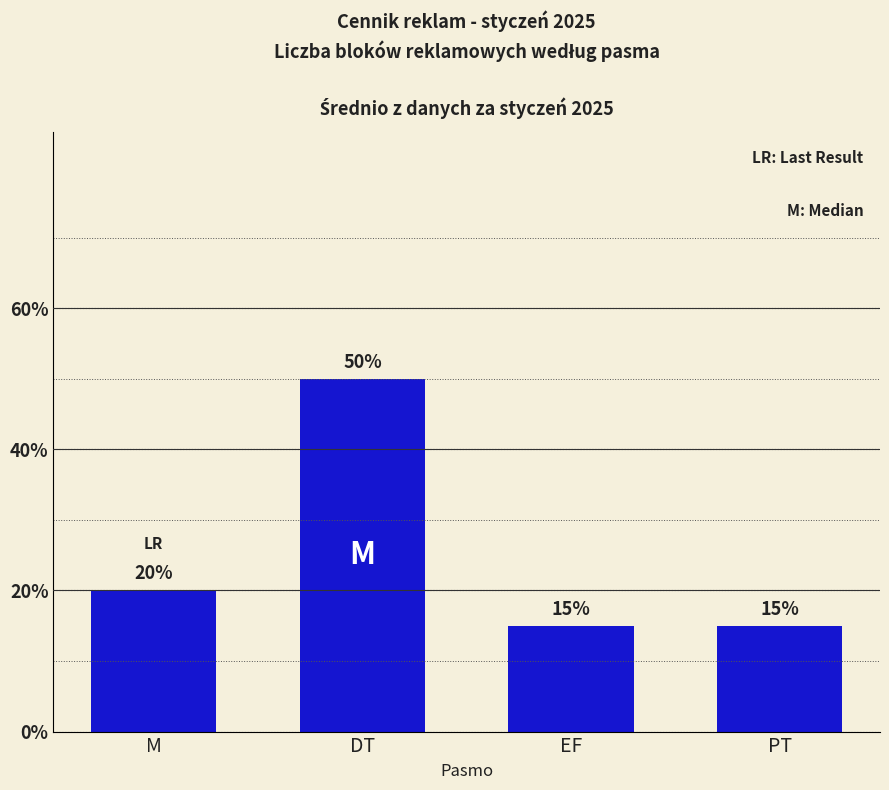

Reading left to right, transcribe all the data shown in this chart.

20	50	15	15